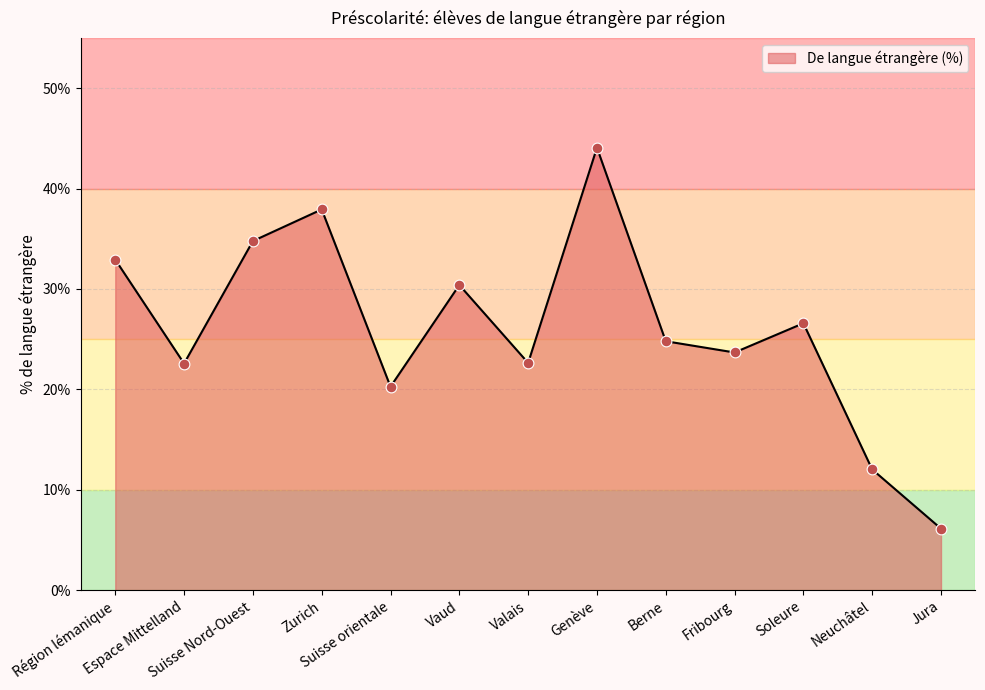

What is the ratio of the value at Suisse Nord-Ouest to the value at Genève?

0.8